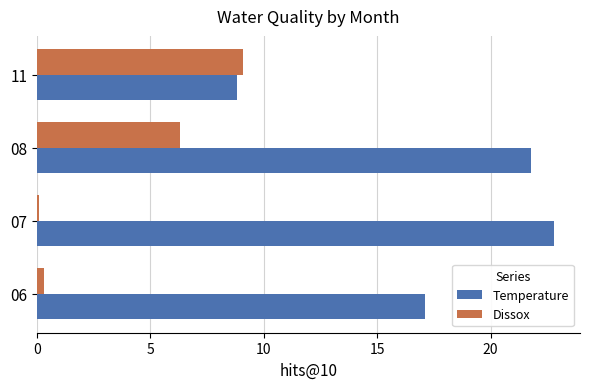

At which label is Dissox closest to 4?

08